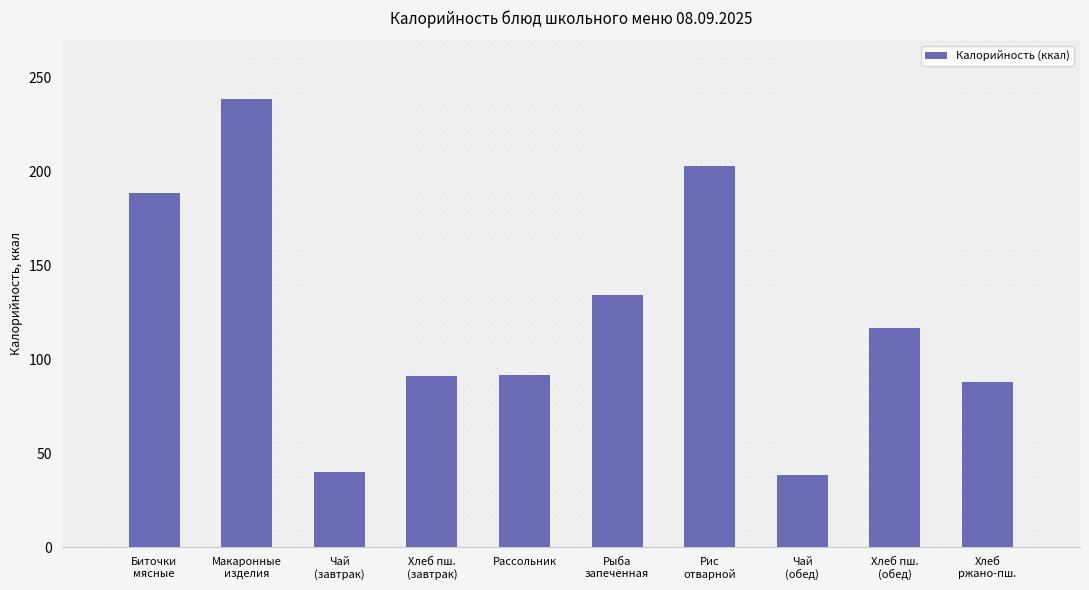

Between Рыба
запеченная and Хлеб пш.
(обед), which is larger?

Рыба
запеченная